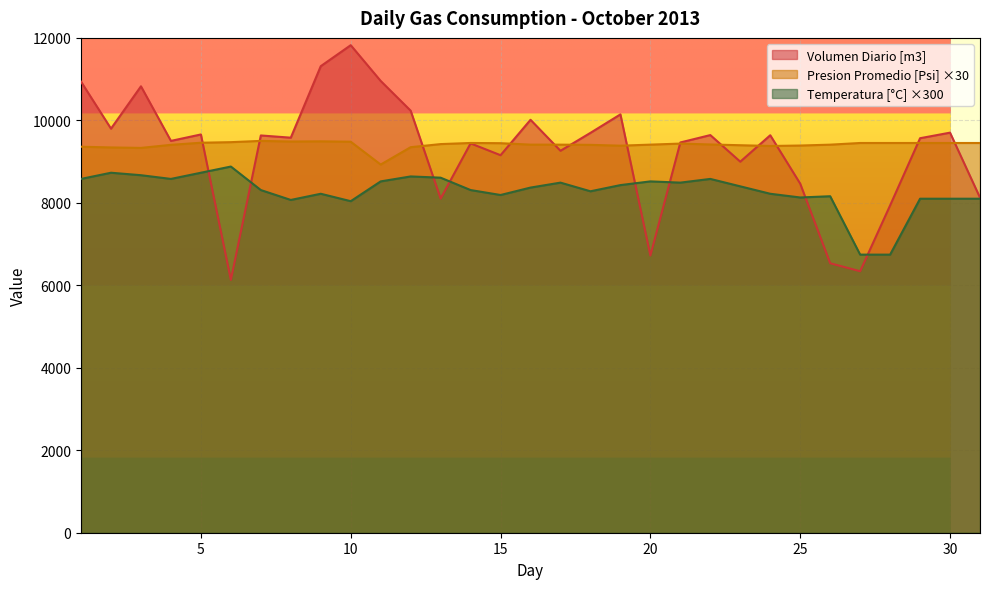

True or false: Volumen Diario [m3] and Temperatura Promedio [C] cross at least once.

True